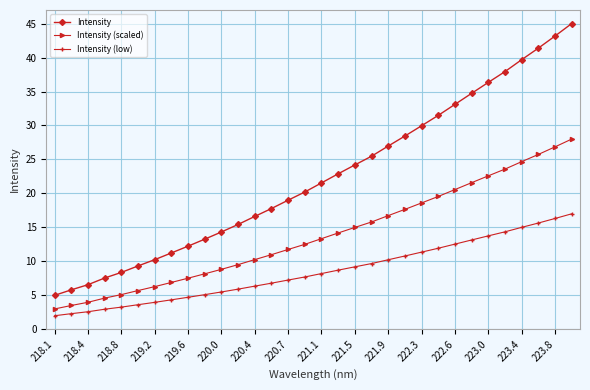

Which series has the largest range (max minus min)?

Intensity